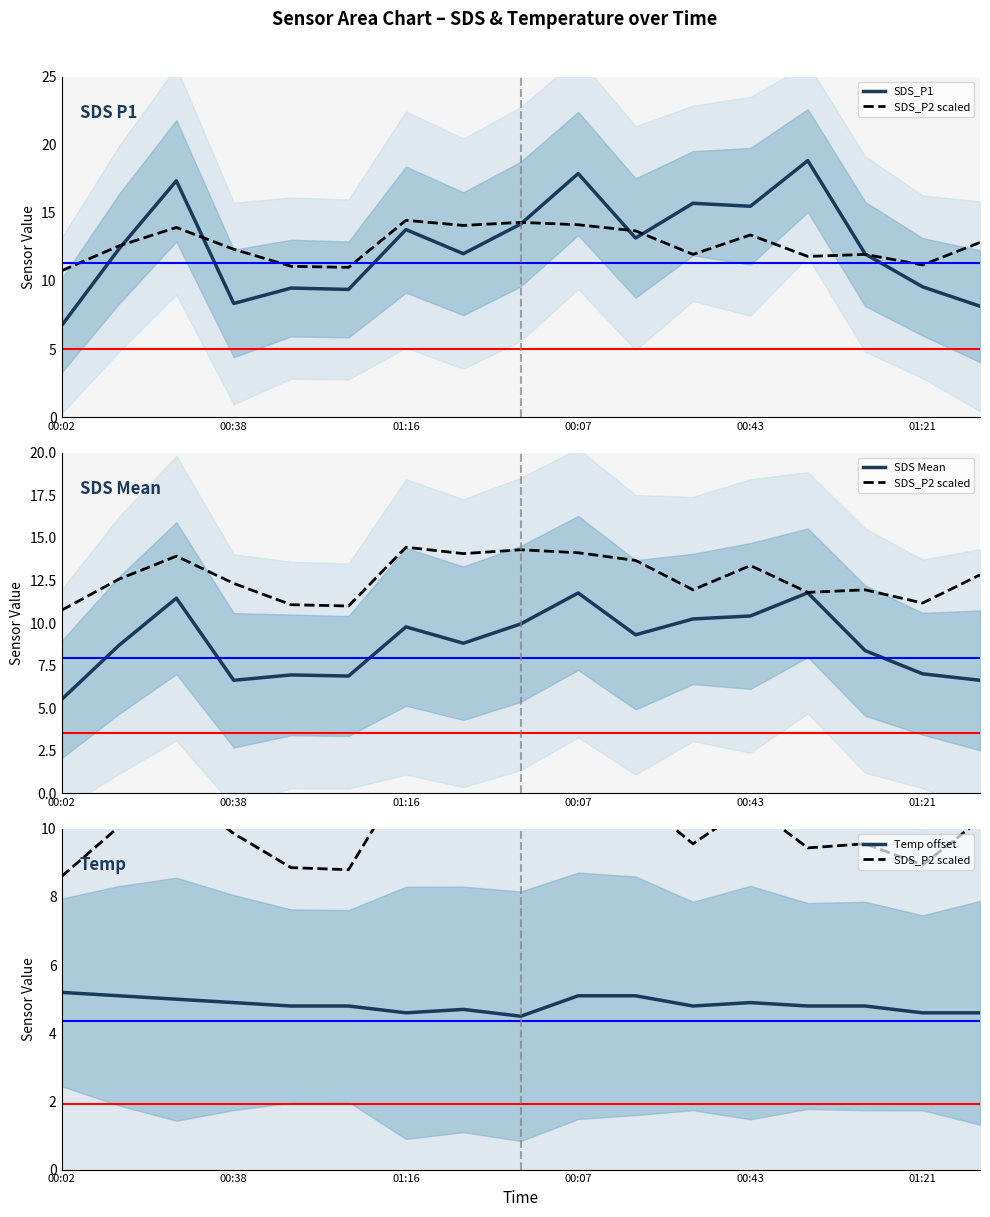

In SDS_P1, how many points are higher than both neighbors (excluding endpoints)?

6